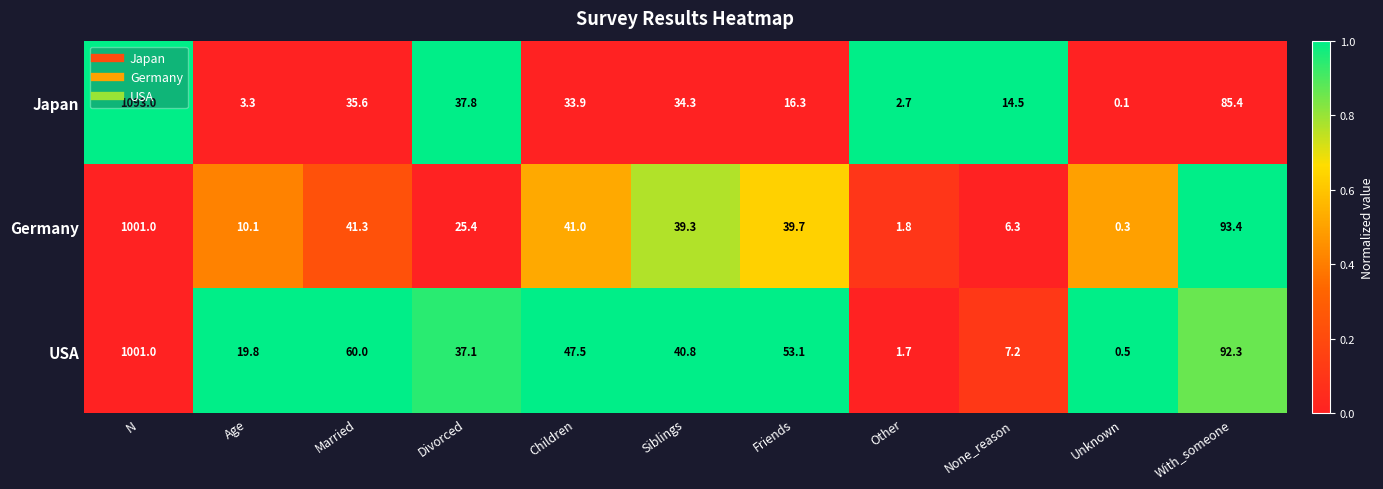

At which category does the chart reach its peak across all series?

N